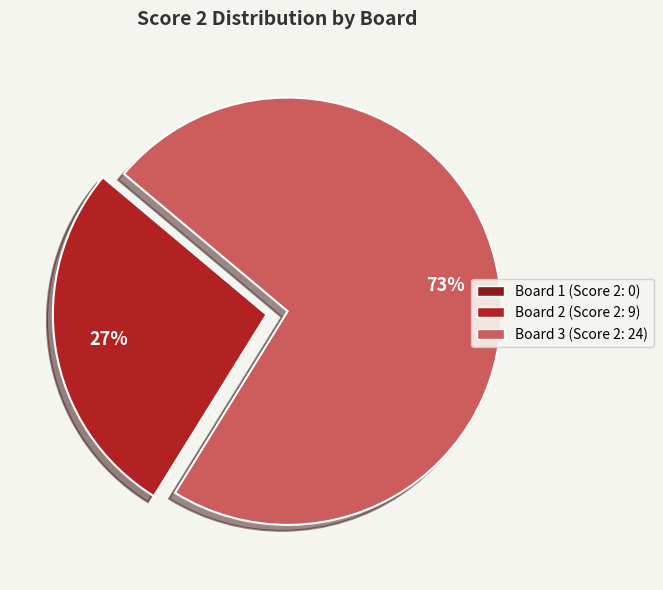

To the nearest percent, what is the average slice percentage?

50%